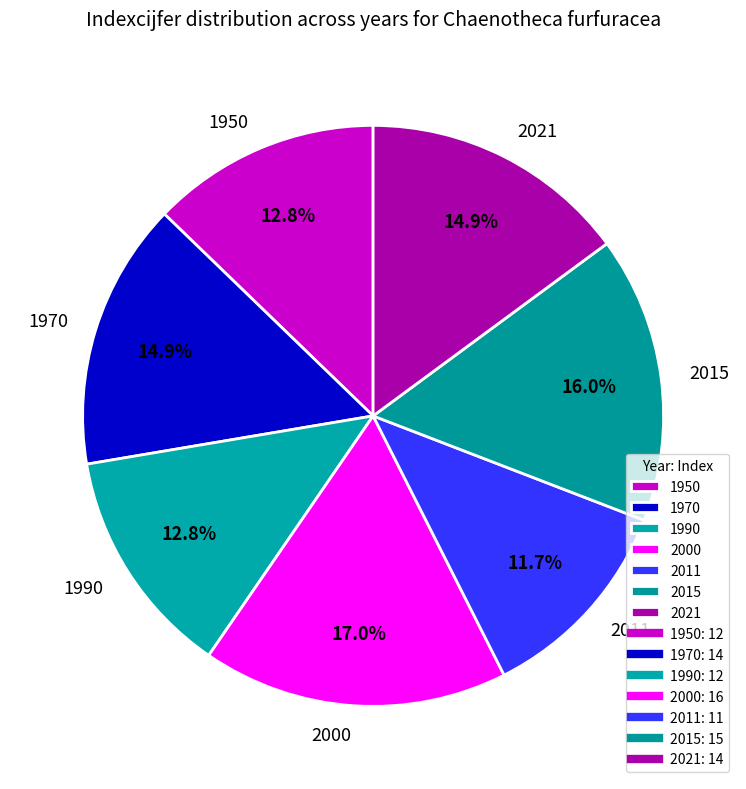

What is the total percentage of 1970 and 1950?

27.7%